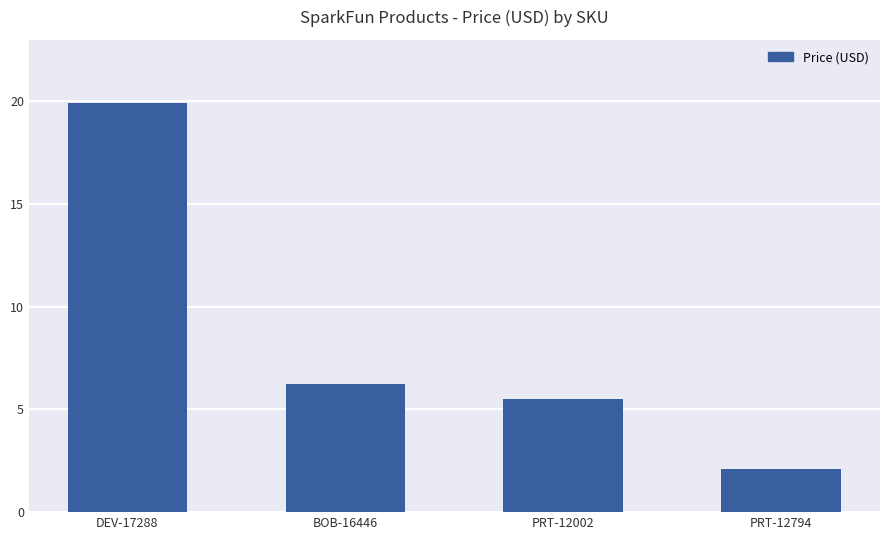

Which has a higher value, BOB-16446 or PRT-12002?

BOB-16446